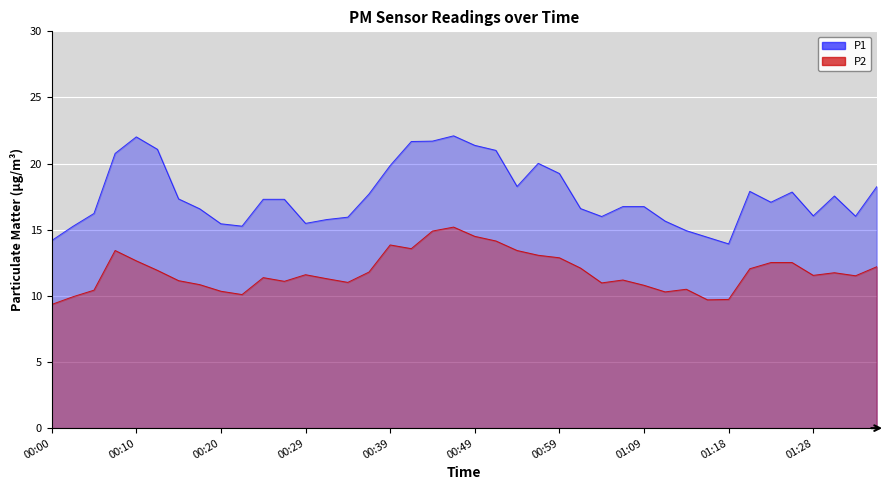

What is the value of the P1 point at the 40th from the left?

18.2